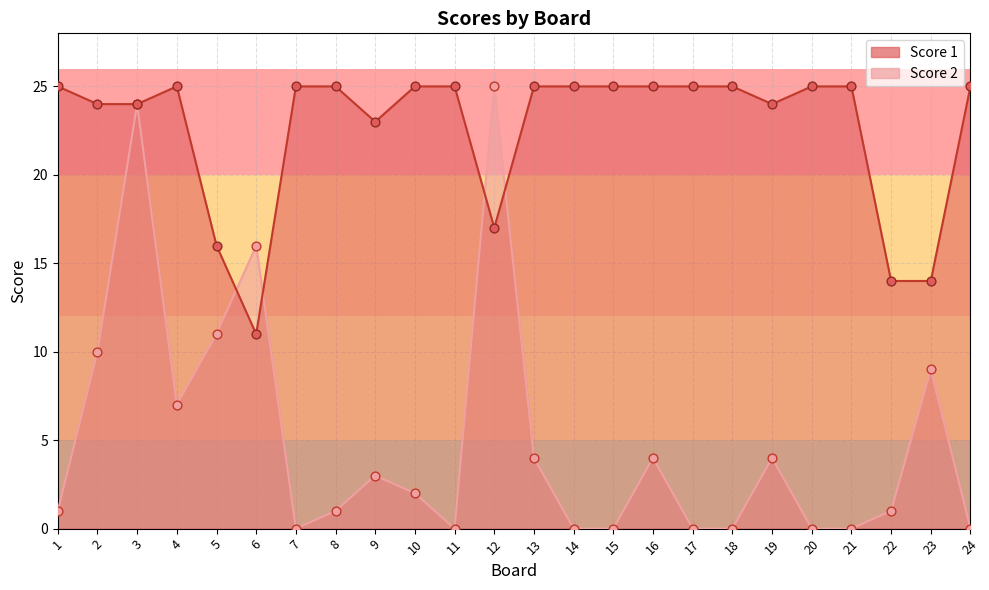

Is the value of Score 1 at 16 greater than the value of Score 2 at 23?

Yes